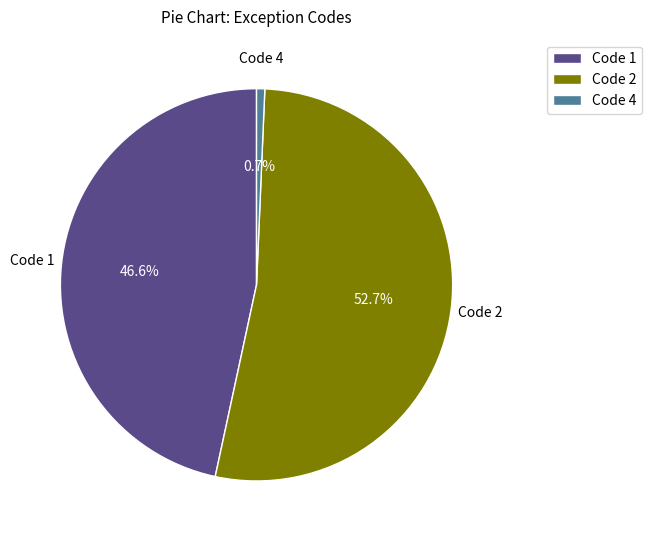

The Code 2 slice represents 59% of the pie. True or false?

False